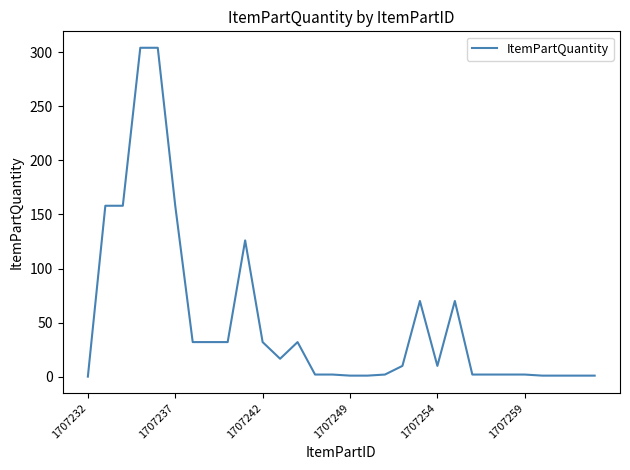

What is the maximum value shown in the chart?

304.0